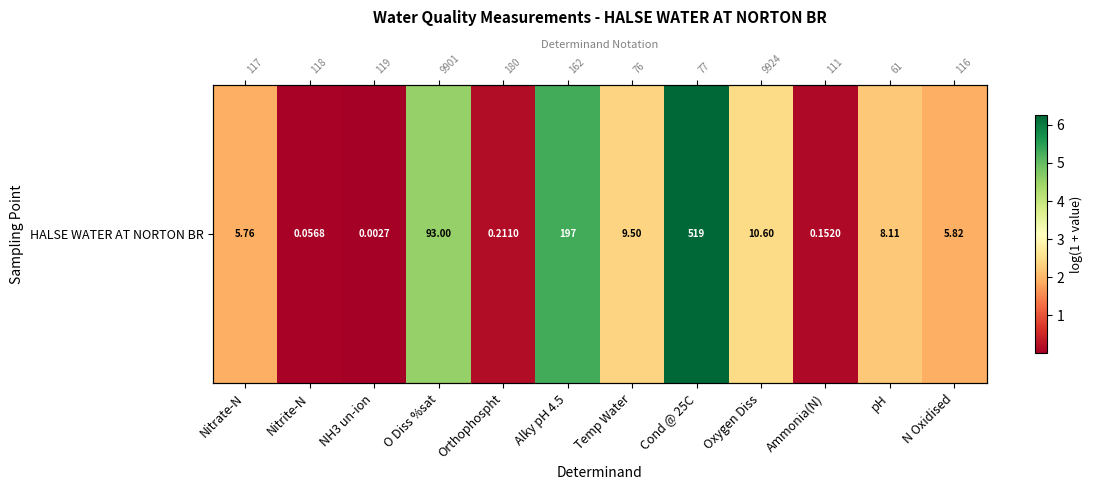

What is the sum of all values?

27.3